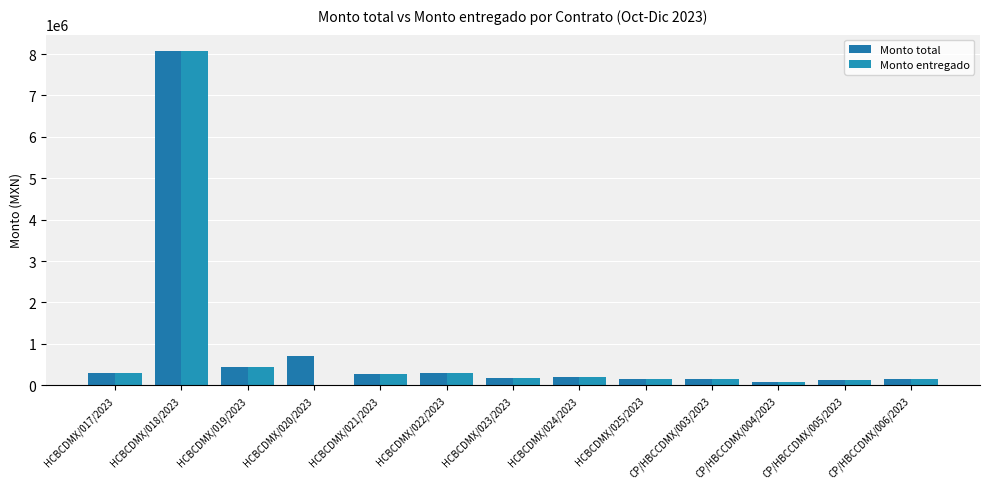

How many groups of bars are there?

13